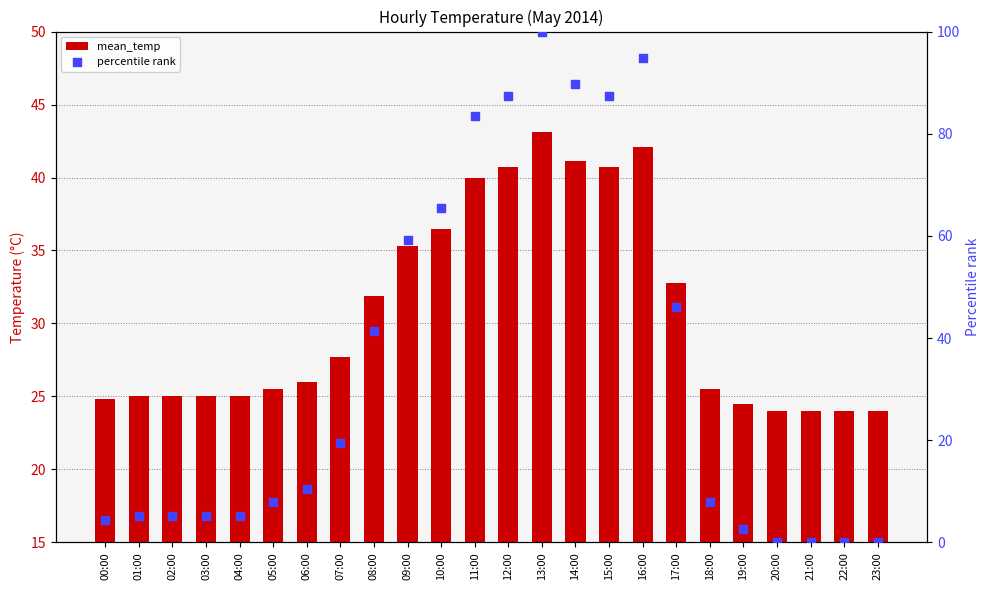

Which series contains the highest Y value?

percentile rank